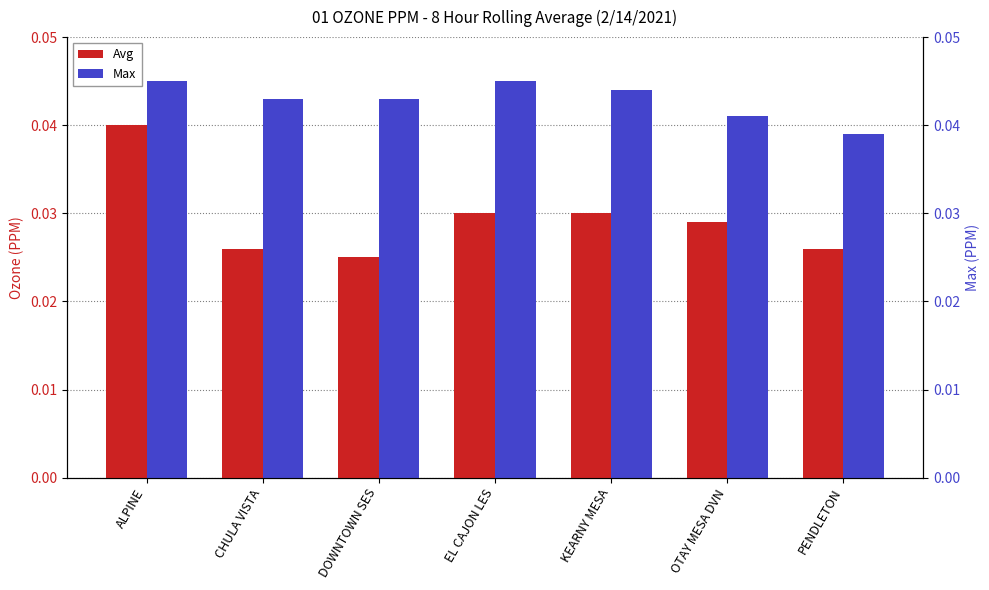

What position from the right is ALPINE?

7